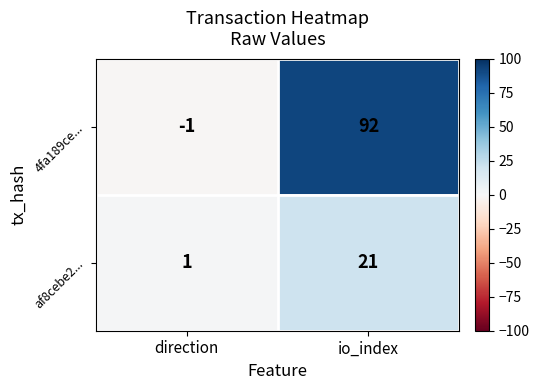

Is the value of 4fa189ce... at io_index greater than the value of af8cebe2... at direction?

Yes